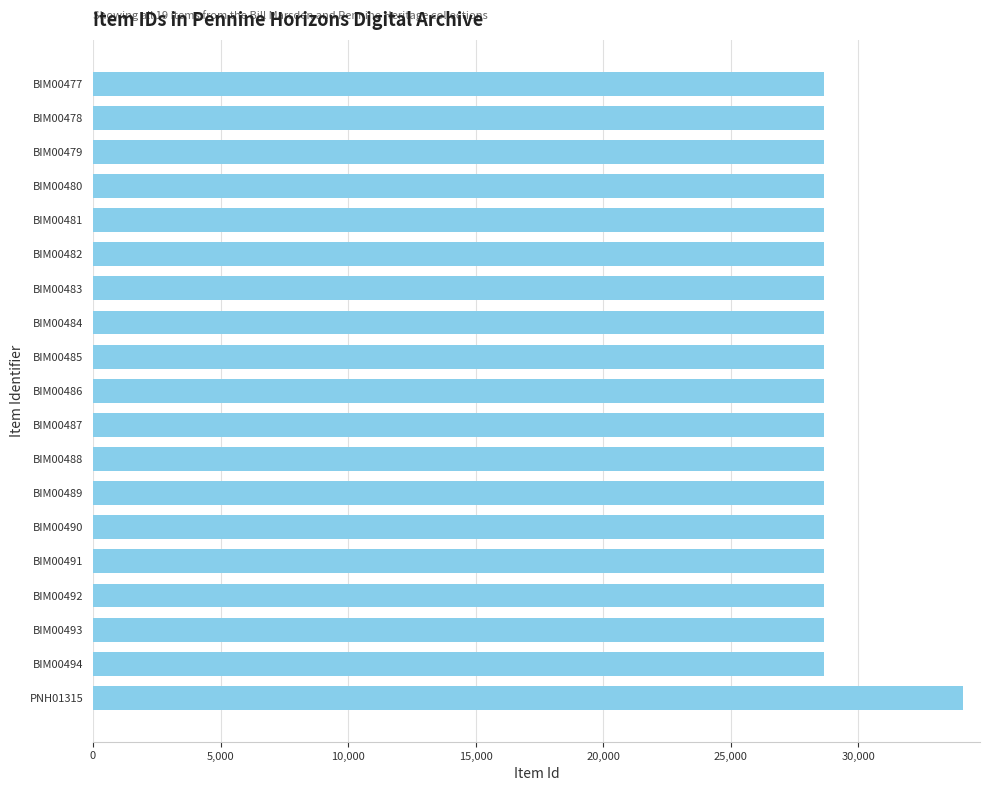

What is the minimum value shown in the chart?

28642